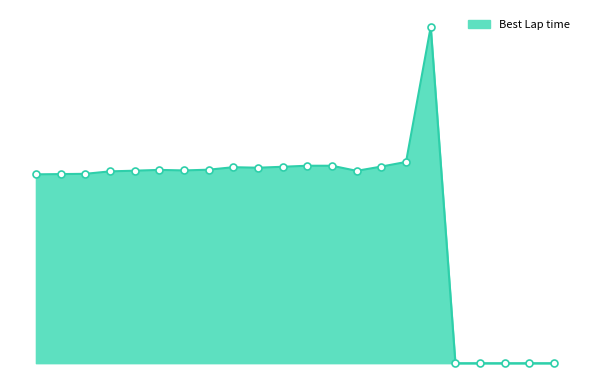

Is this an area chart (filled region under the line)?

Yes